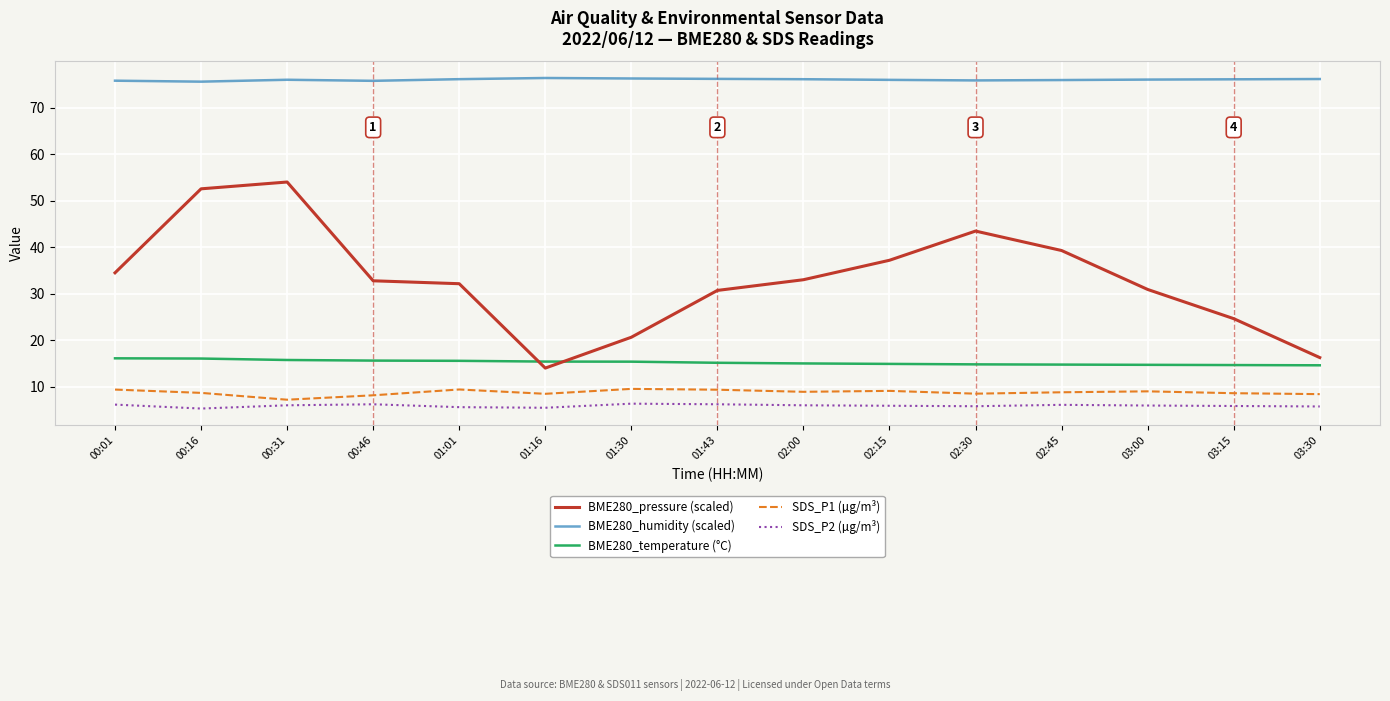

True or false: BME280_temperature (°C) and BME280_humidity (scaled) cross at least once.

False